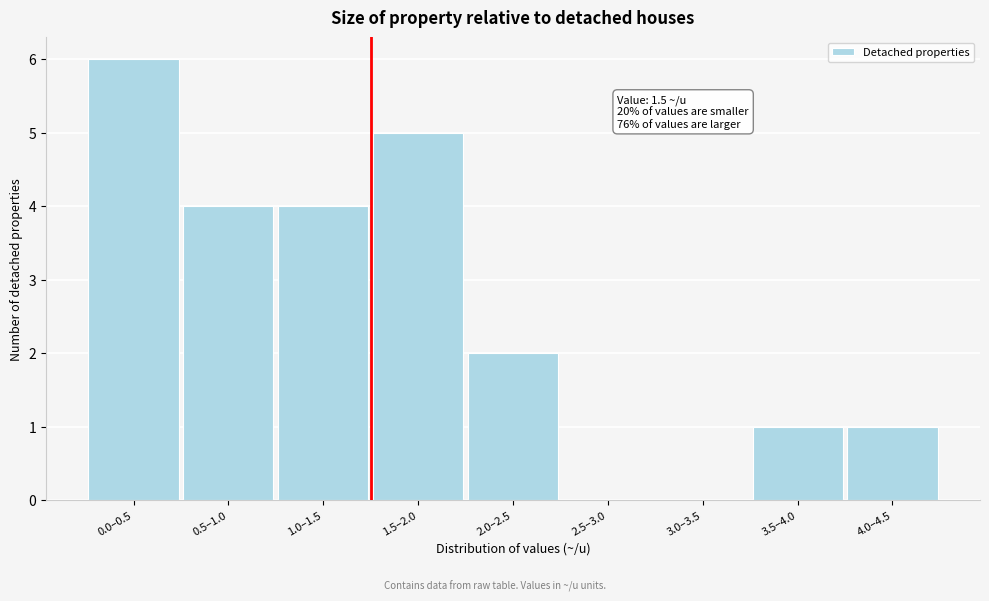

Reading left to right, extract all data points from this chart.

0.0–0.5=6	0.5–1.0=4	1.0–1.5=4	1.5–2.0=5	2.0–2.5=2	2.5–3.0=0	3.0–3.5=0	3.5–4.0=1	4.0–4.5=1